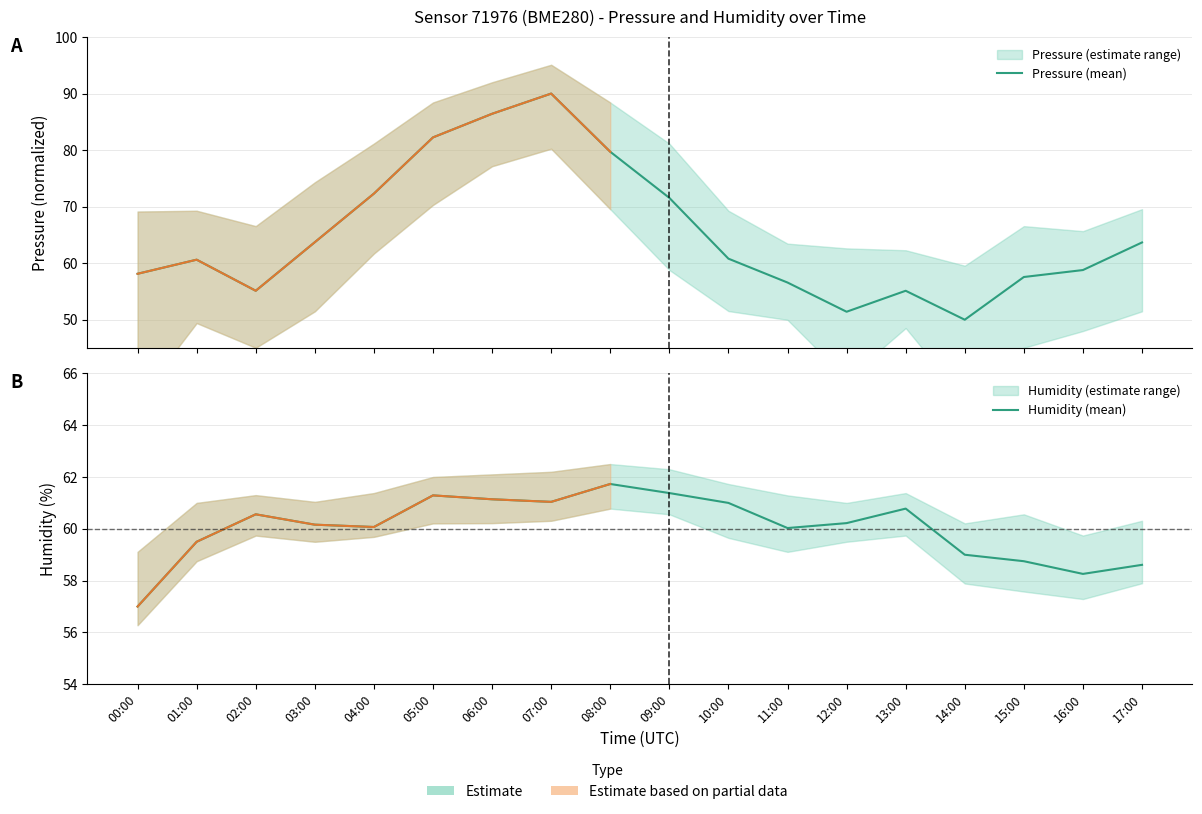

How many intersections are there between Humidity (mean) and Pressure (mean)?

4